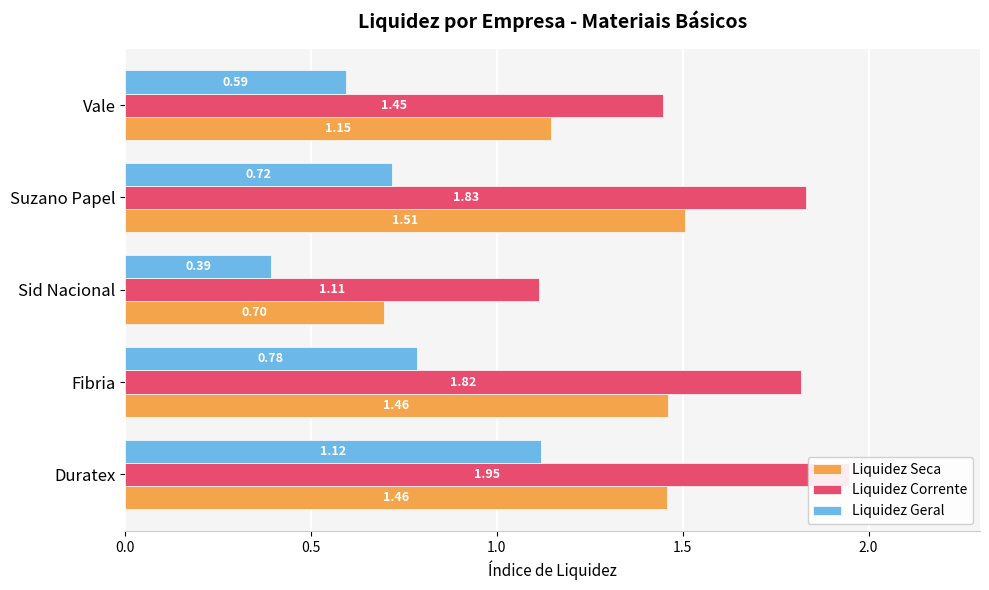

What is the sum of all Liquidez Corrente values?

8.2